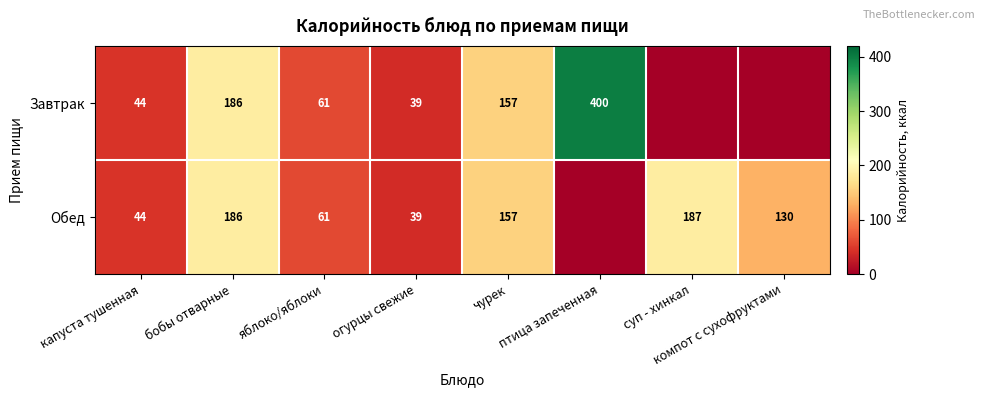

What is the maximum value shown in the chart?

400.0